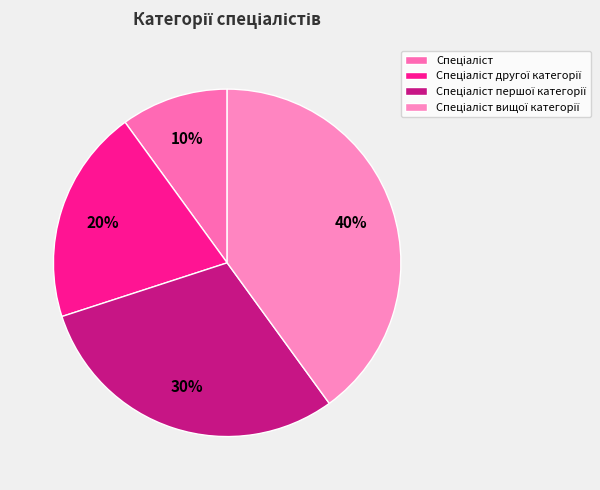

Is there any slice that represents more than half of the pie?

No